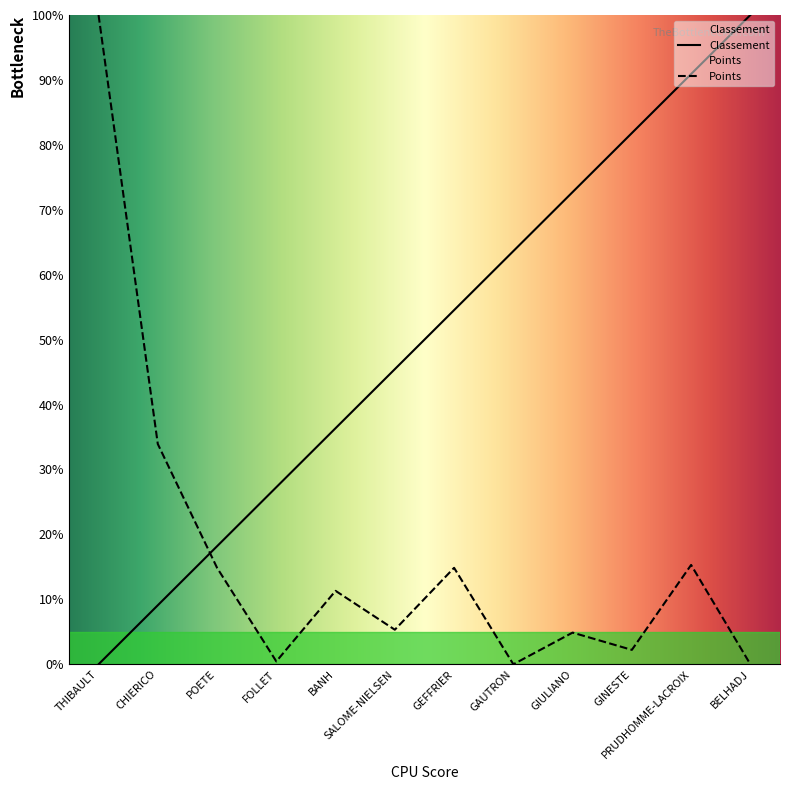

Rank the categories by Classement value from lowest to highest.

THIBAULT, CHIERICO, POETE, FOLLET, BANH, SALOME-NIELSEN, GEFFRIER, GAUTRON, GIULIANO, GINESTE, PRUDHOMME-LACROIX, BELHADJ